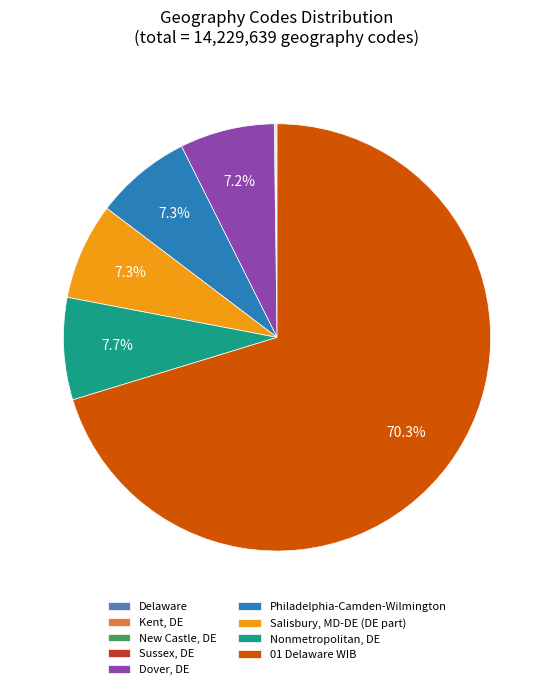

Is the sum of Nonmetropolitan, DE and Salisbury, MD-DE (DE part) greater than half?

No